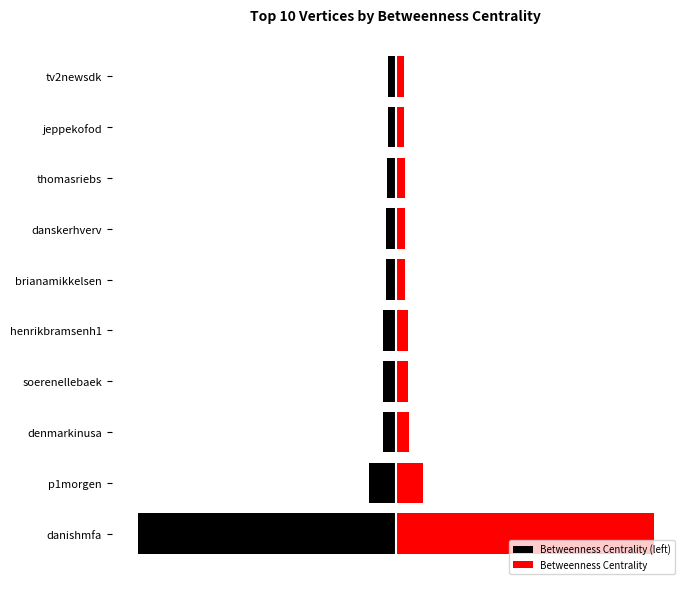

How many bars are there in total?

20